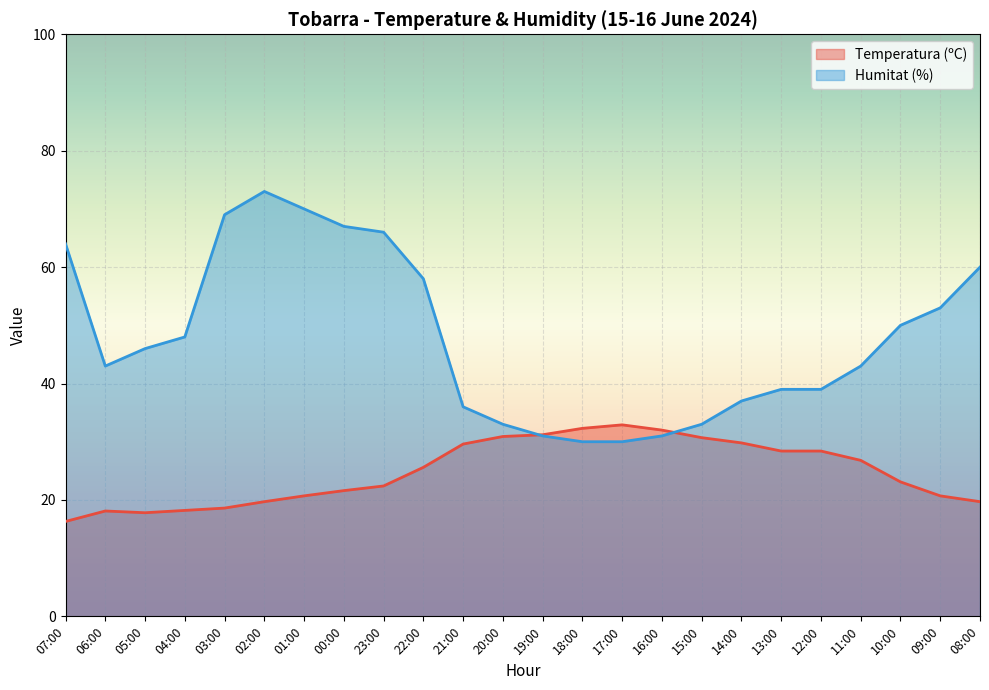

True or false: Temperatura (ºC) has more than 2 points higher than both neighbors.

False